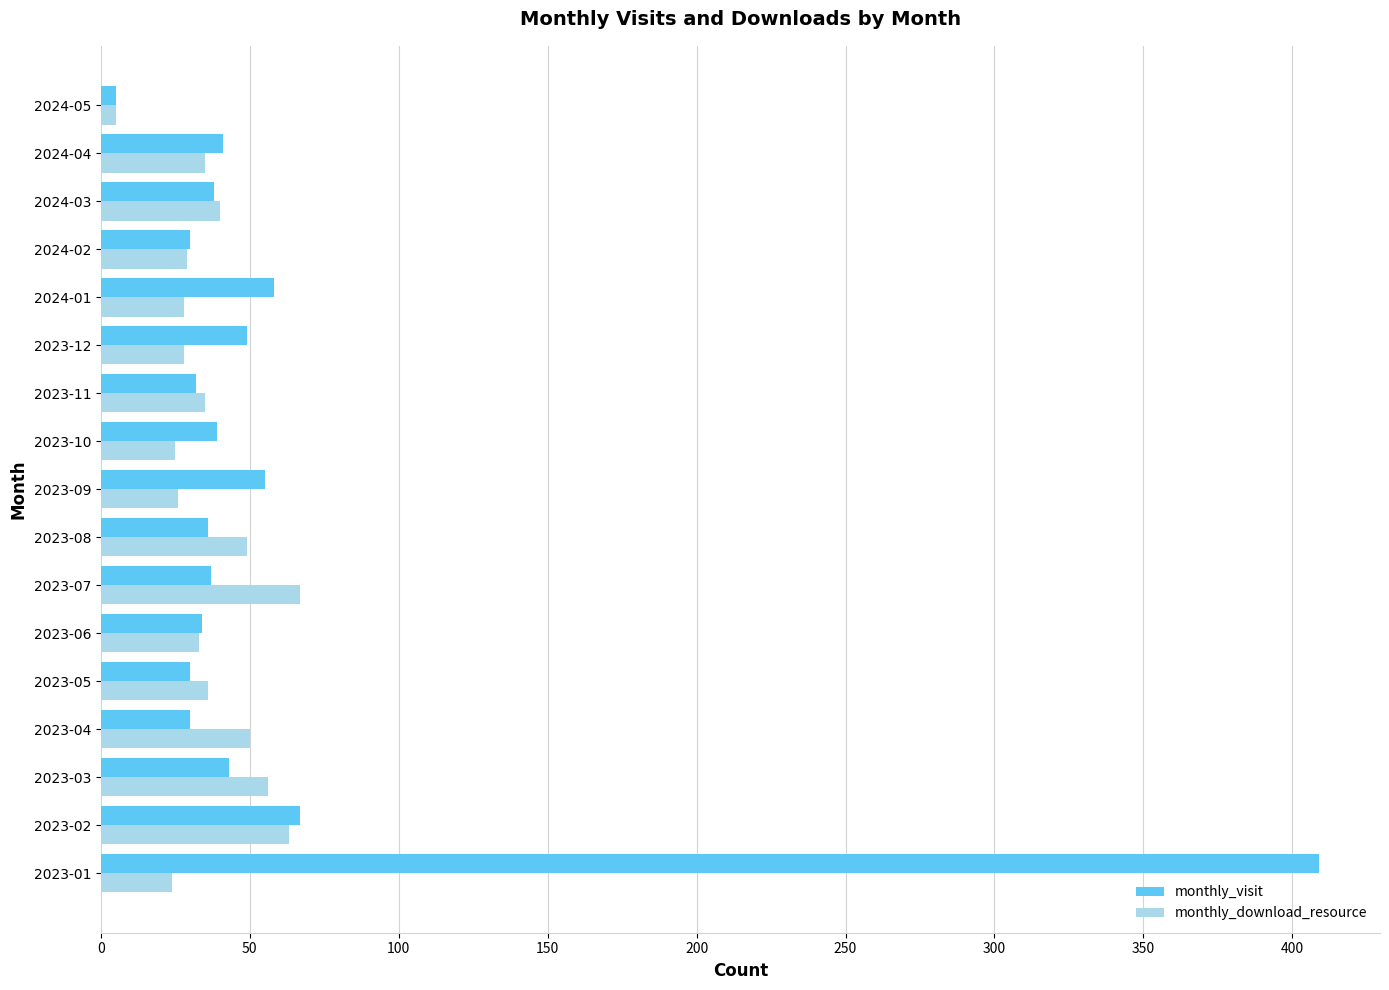

Rank the series by their average value, from lowest to highest.

monthly_download_resource, monthly_visit